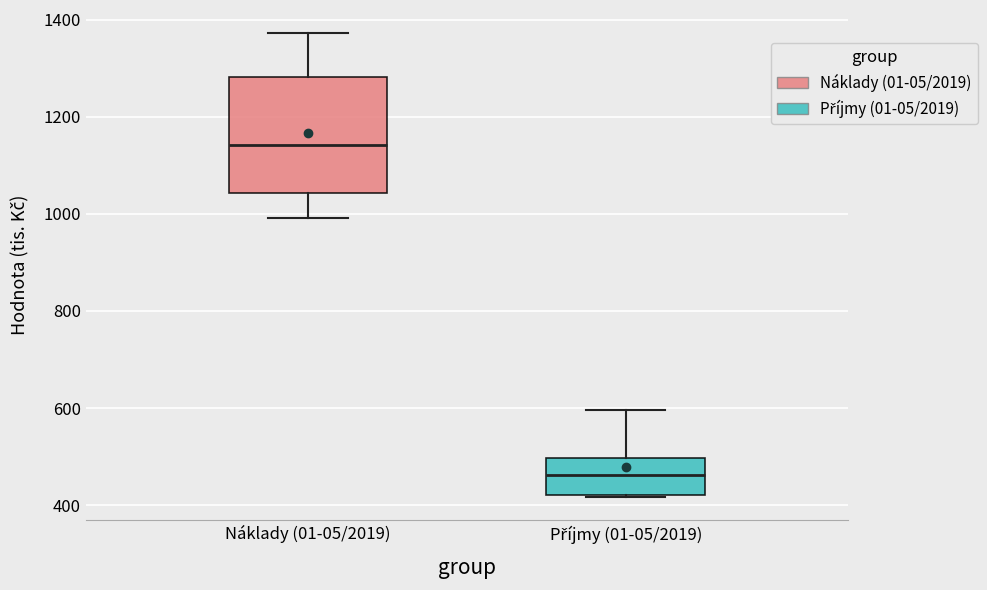

Which box has the lowest median line?

Příjmy (01-05/2019)